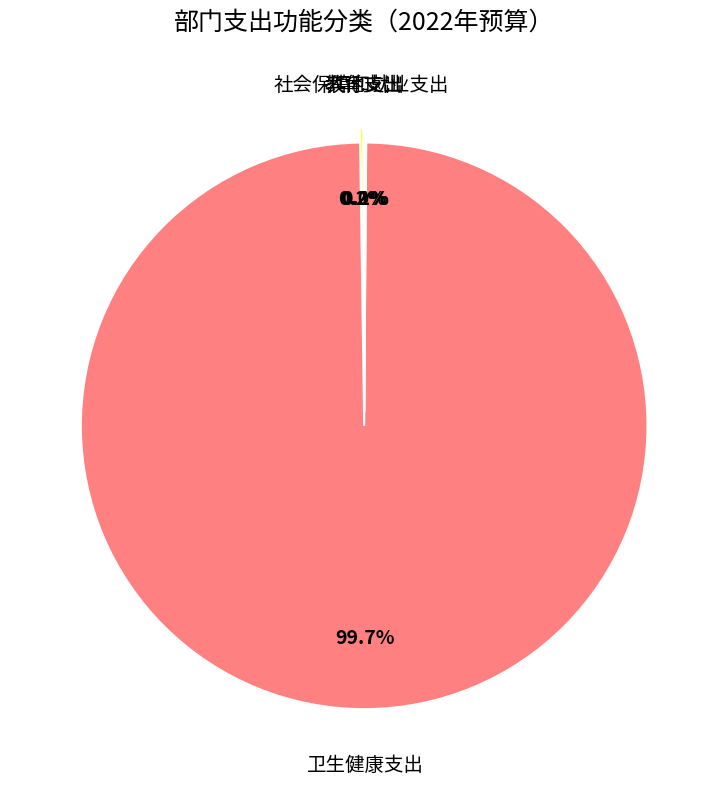

To the nearest percent, what is the difference between the largest and smallest slice percentages?

100%